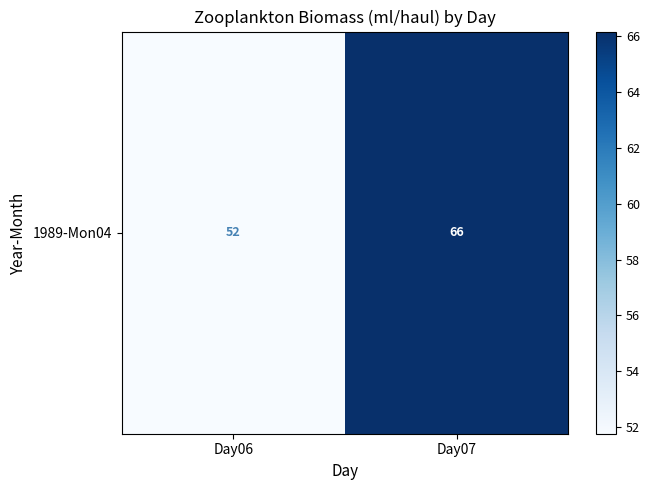

Which has a higher value, Day06 or Day07?

Day07